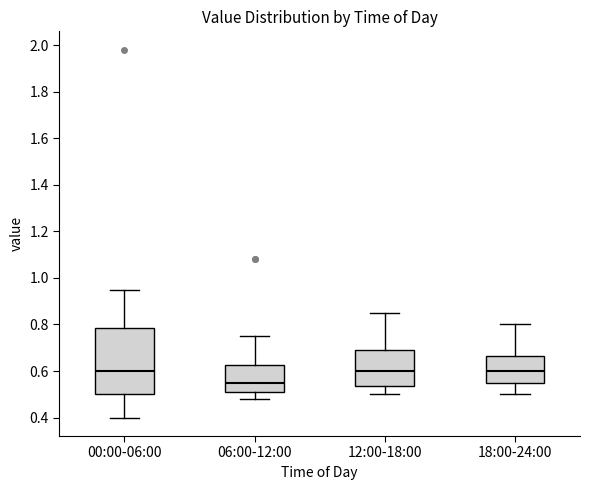

Which box is the tallest, from its lower edge to its upper edge?

00:00-06:00